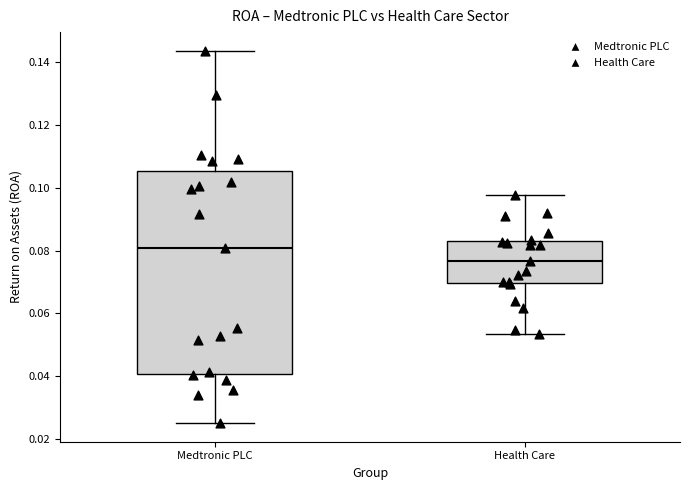

Reading left to right, read every box against the y-axis: the position of its median line, the range the box covers, and the ends of its whiskers. The values are not printed on the chart, so give them approximately, as read against the axis.

Medtronic PLC: median 0.080, box 0.040 to 0.106, whiskers 0.026 to 0.144
Health Care: median 0.076, box 0.070 to 0.084, whiskers 0.054 to 0.098